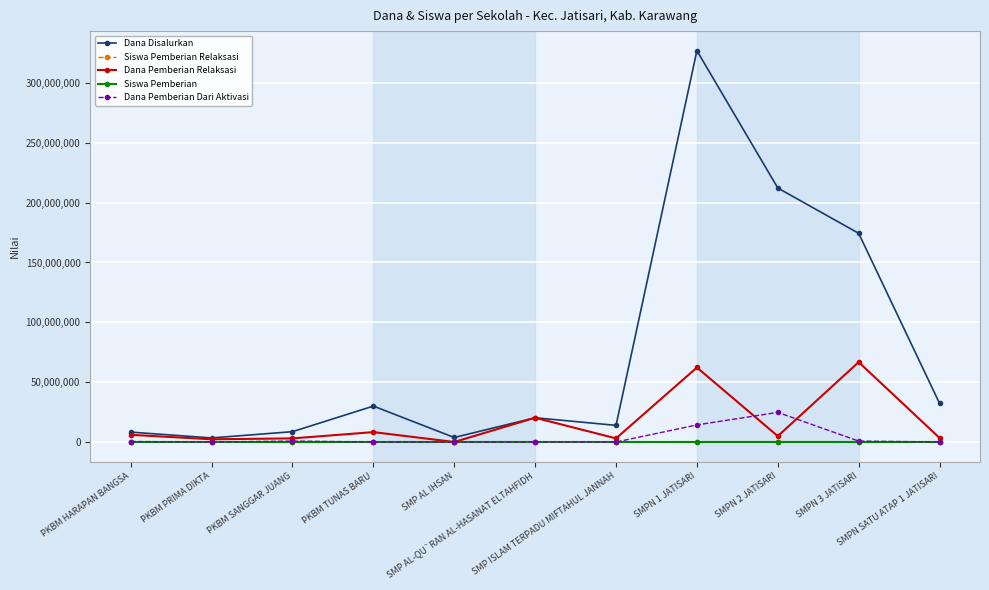

How many lines are shown in the chart?

5